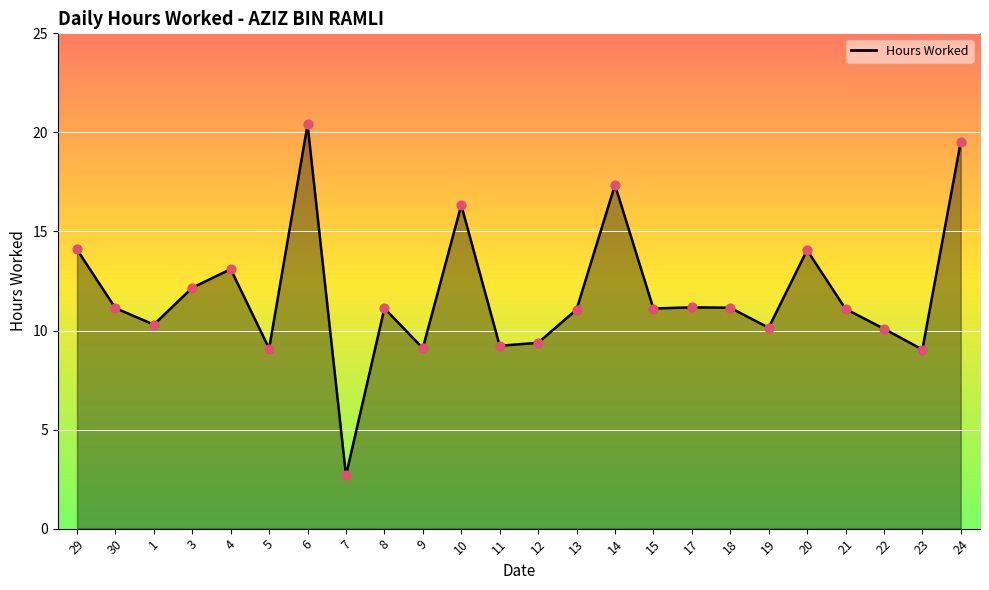

Between 3 and 4, which is larger?

4